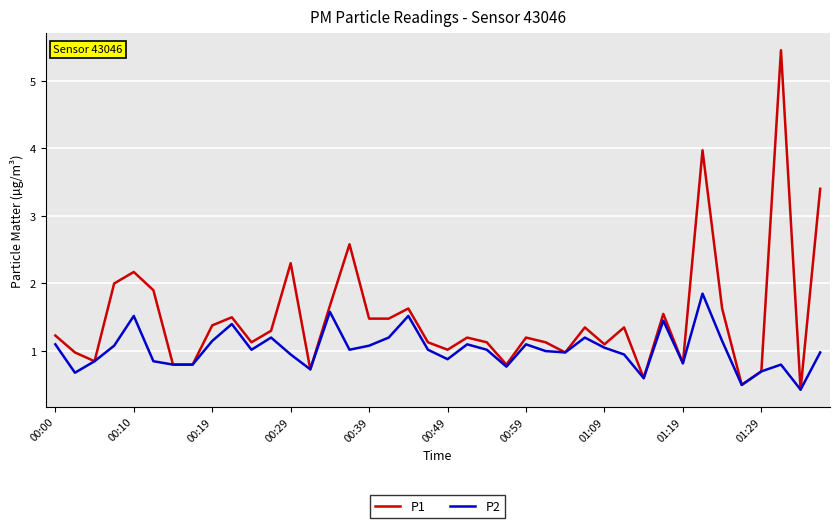

Rank the series by their maximum value, from lowest to highest.

P2, P1